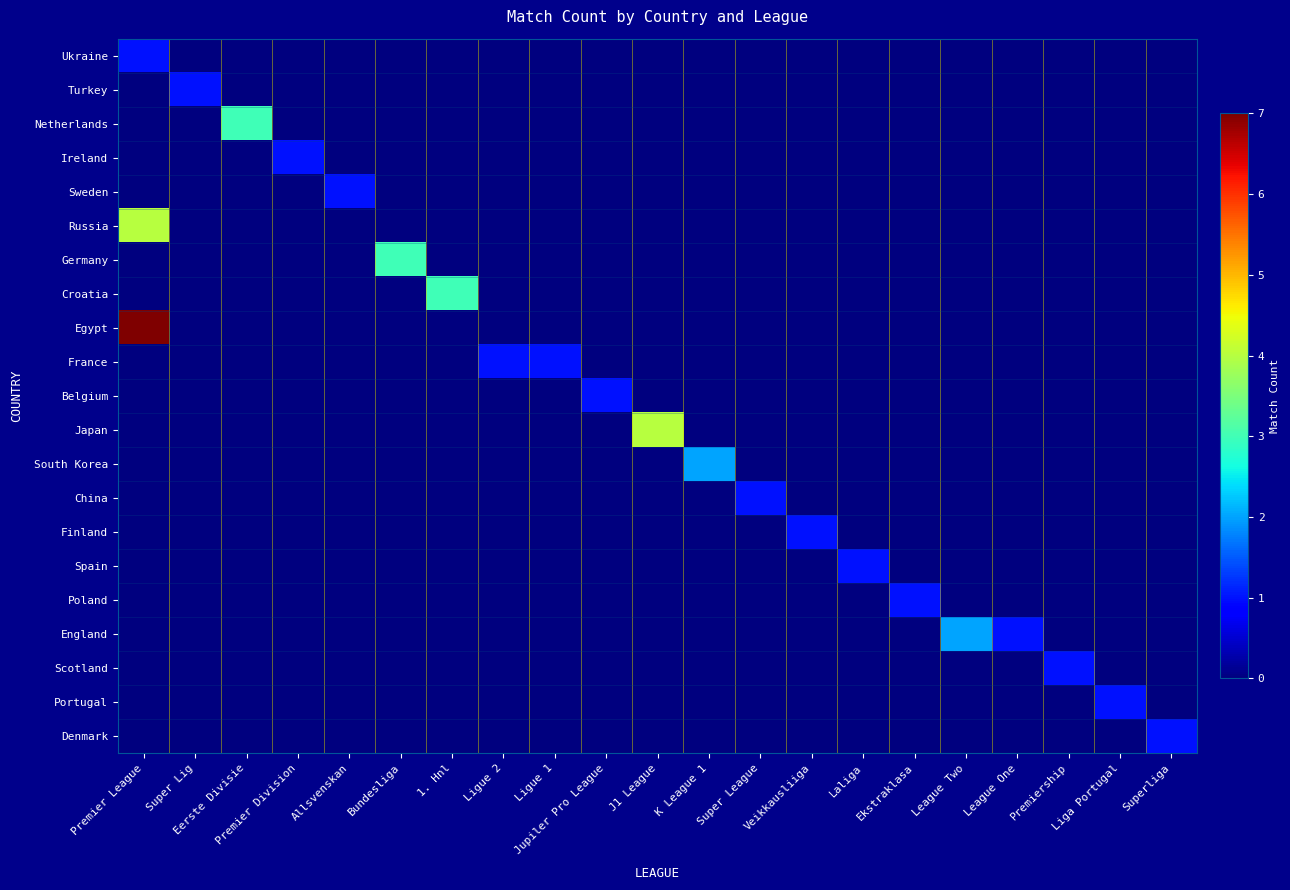

What is the total value across all series at League Two?

2